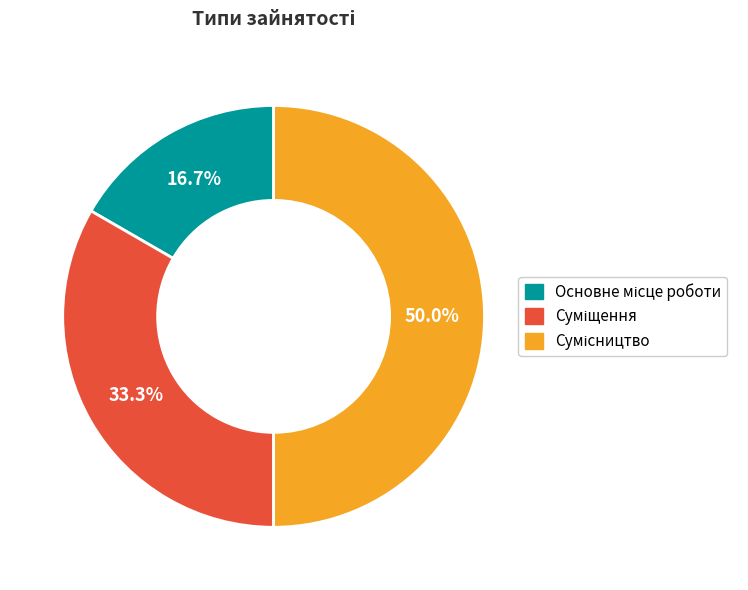

To the nearest percent, what is the difference between the largest and smallest slice percentages?

33%